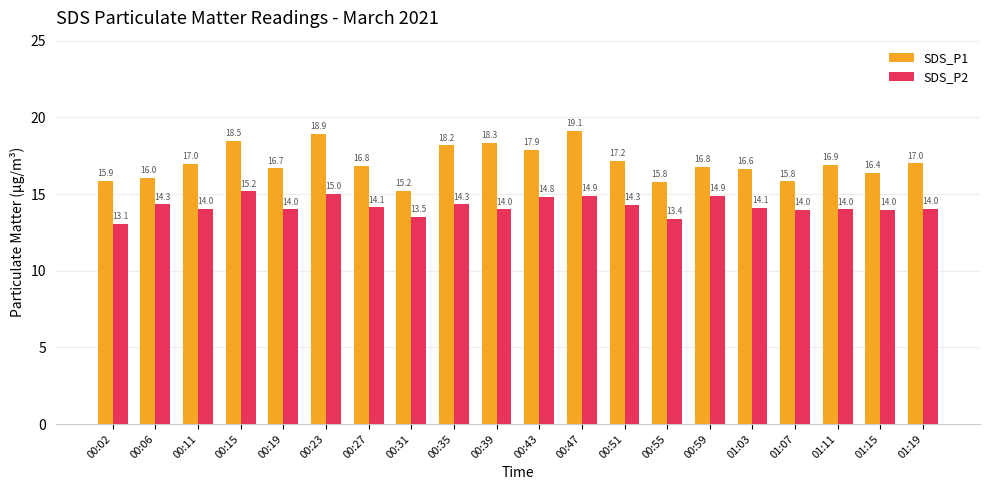

Which category has the highest value in the SDS_P1 series?

00:47